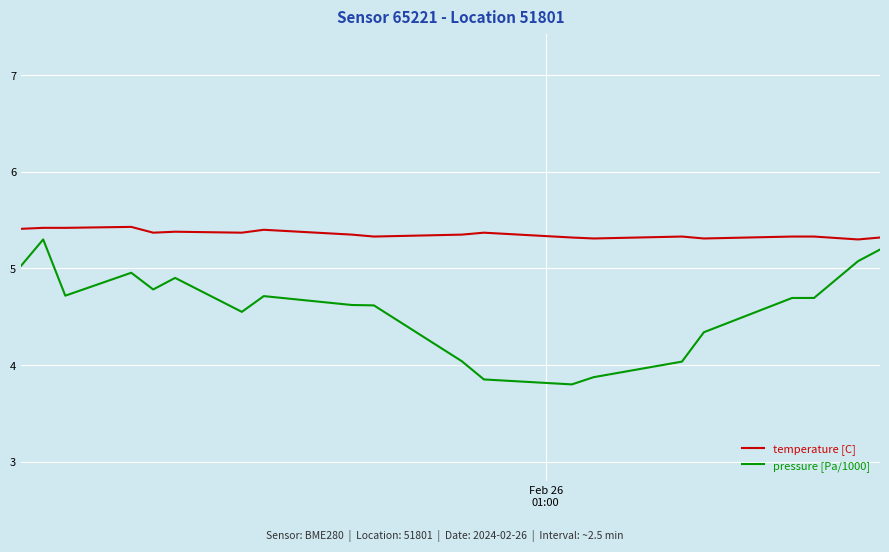

Which series has the largest range (max minus min)?

pressure [Pa/1000]